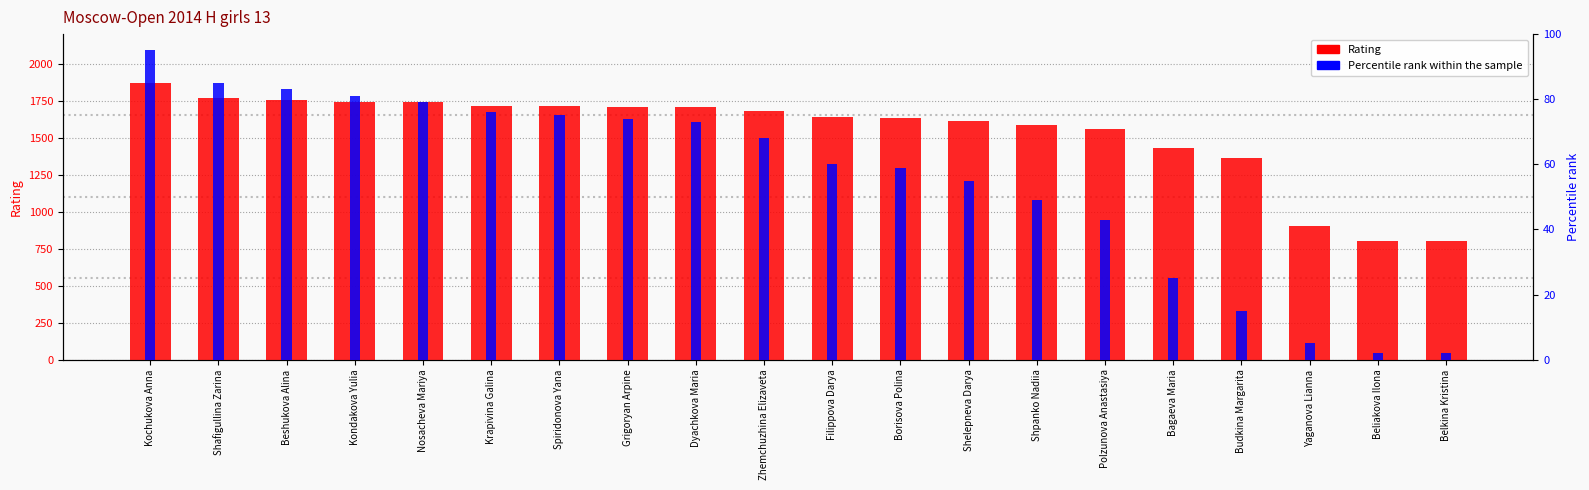

Rank the series at Filippova Darya from highest to lowest value.

Rating, Percentile rank within the sample